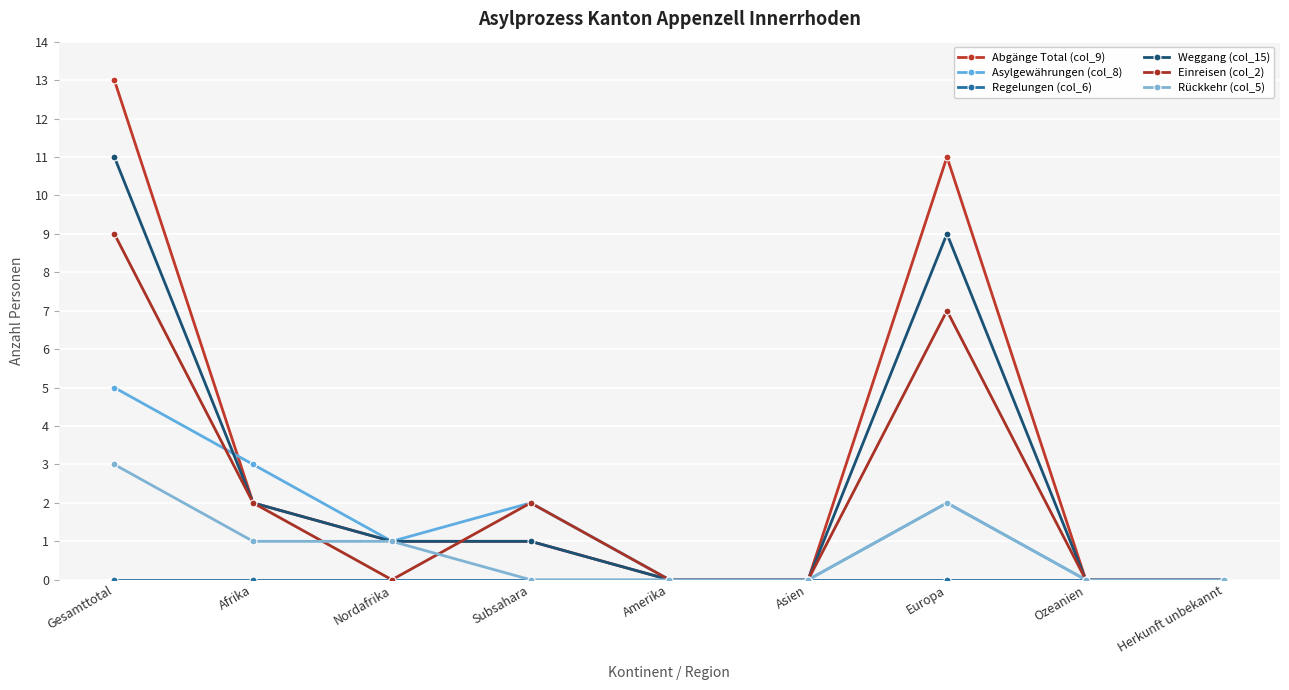

What is the sum of all Asylgewährungen (col_8) values?

13